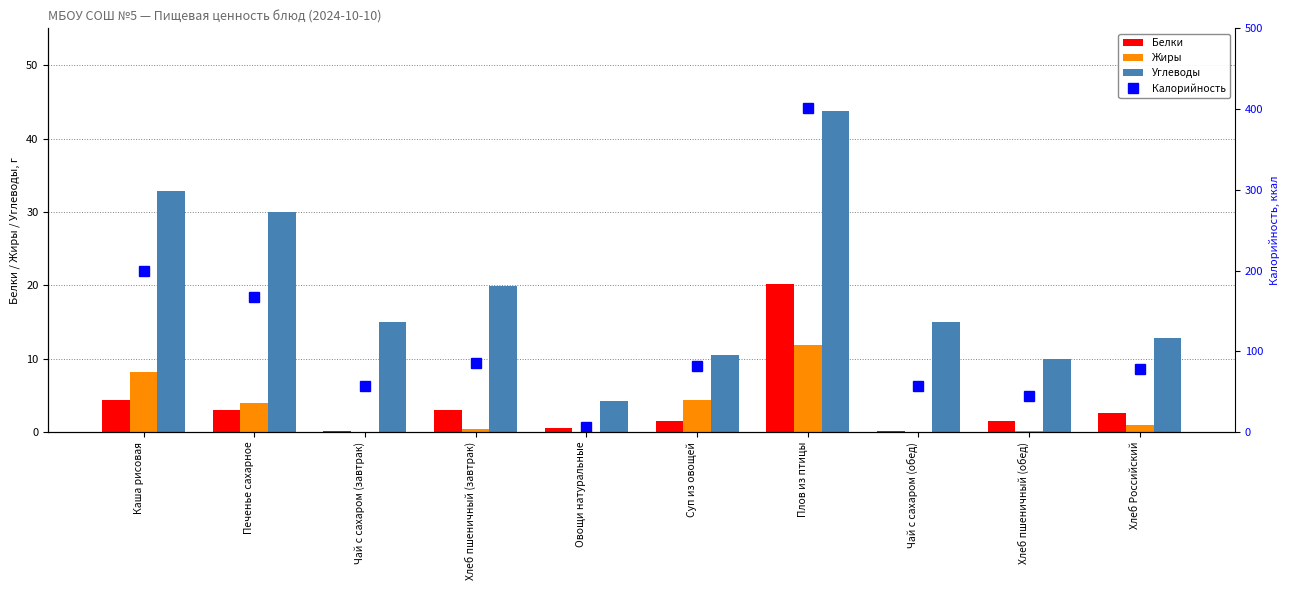

Reading right to left, extract all data points from this chart.

Белки: 2.6	1.5	0.2	20.2	1.5	0.6	3.0	0.2	3.0	4.4
Жиры: 1.0	0.2	0.0	11.8	4.4	0.0	0.4	0.0	3.9	8.2
Углеводы: 12.8	9.9	15.0	43.7	10.5	4.2	19.9	15.0	30.0	32.8
Калорийность: 78.0	45.0	57.0	402.0	82.0	6.0	85.0	57.0	167.0	200.0